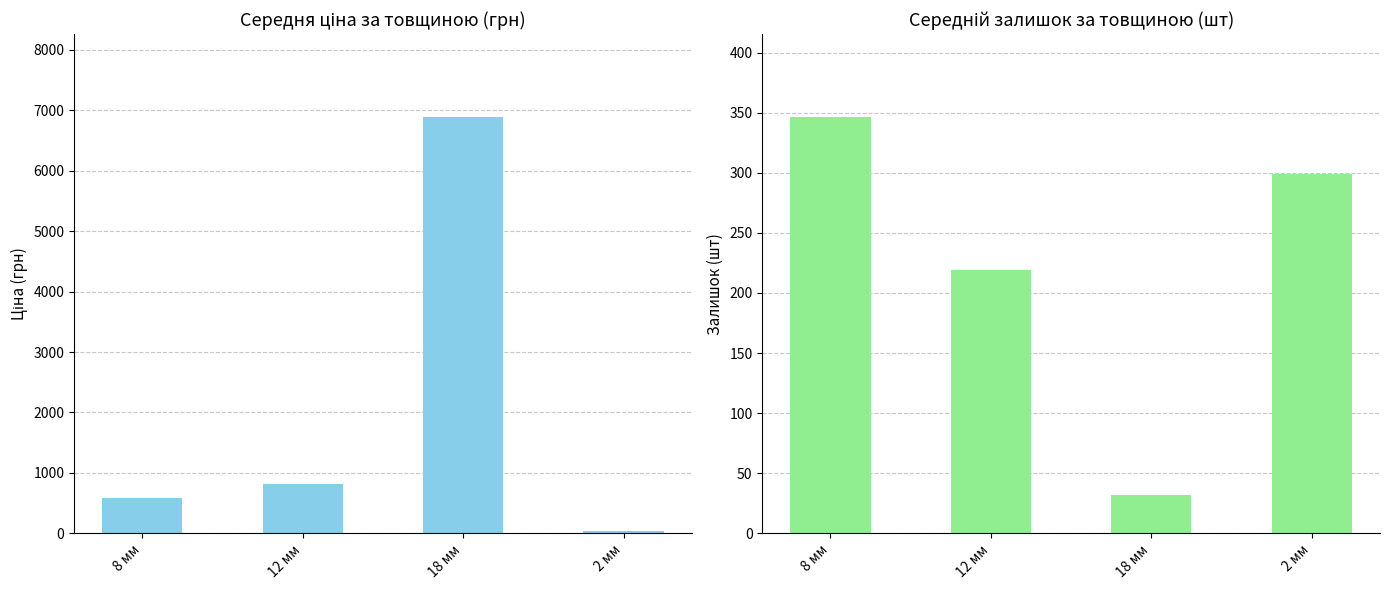

Rank the series by their maximum value, from highest to lowest.

Середня ціна (грн), Середній залишок (шт)